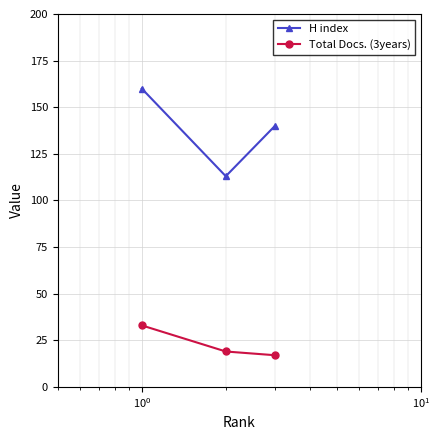

What is the sum of all Total Docs. (3years) values?

69